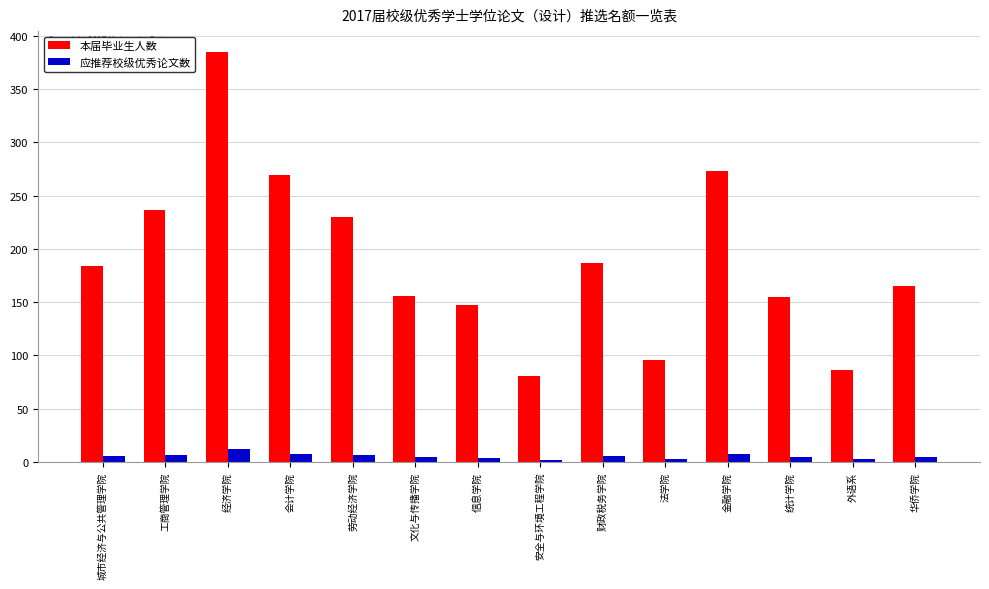

Between 经济学院 and 法学院, which series saw the biggest shift?

本届毕业生人数